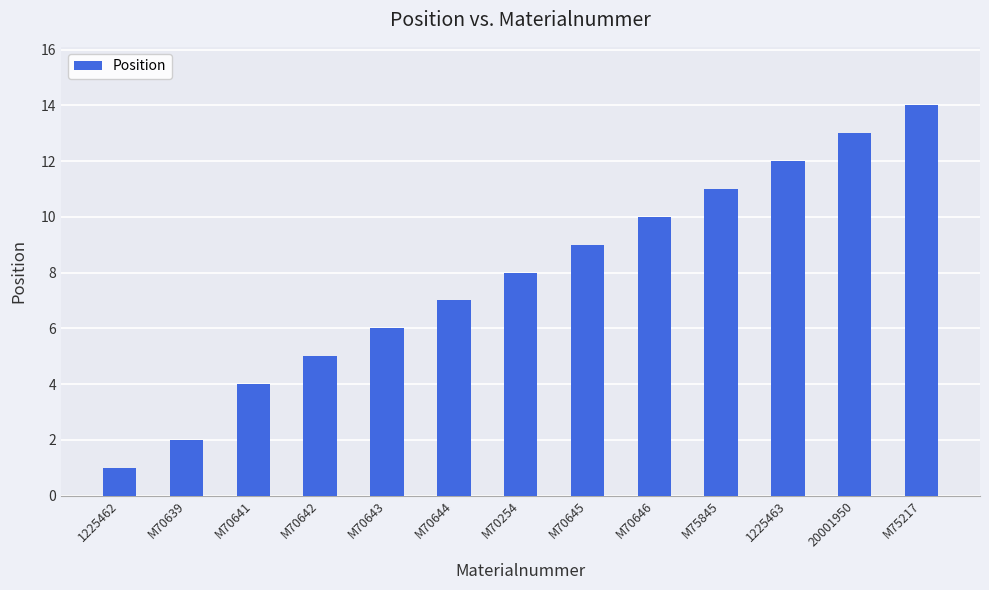

Reading left to right, list all the values displayed in this chart.

1225462=1	M70639=2	M70641=4	M70642=5	M70643=6	M70644=7	M70254=8	M70645=9	M70646=10	M75845=11	1225463=12	20001950=13	M75217=14